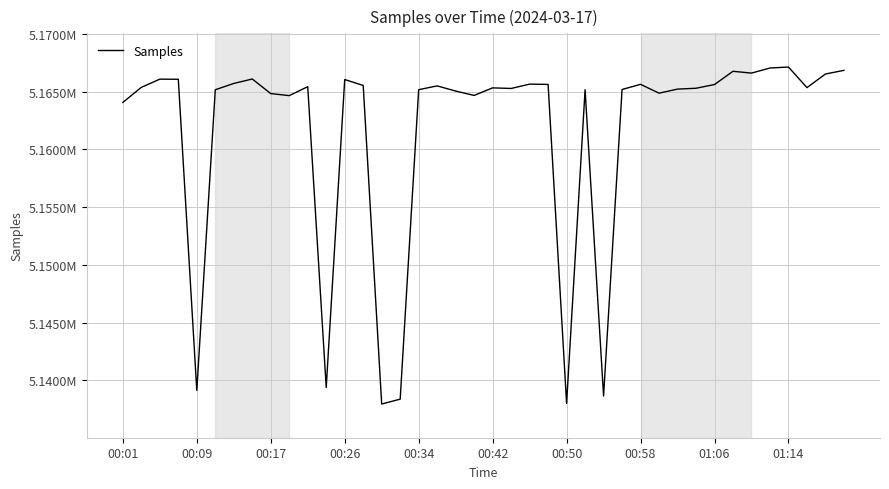

Does the chart display data point markers on the line(s)?

No